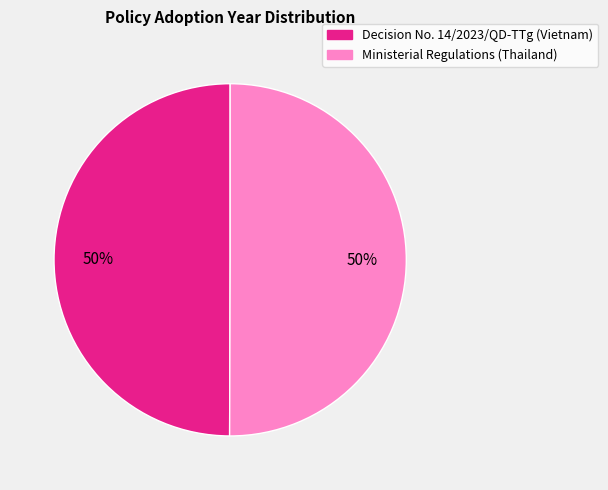

To the nearest percent, what percentage of the pie is Ministerial Regulations (Thailand)?

50%